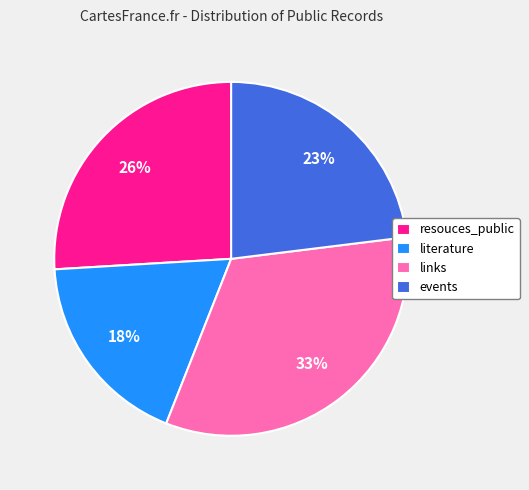

To the nearest percent, what percentage of the pie is links?

33%